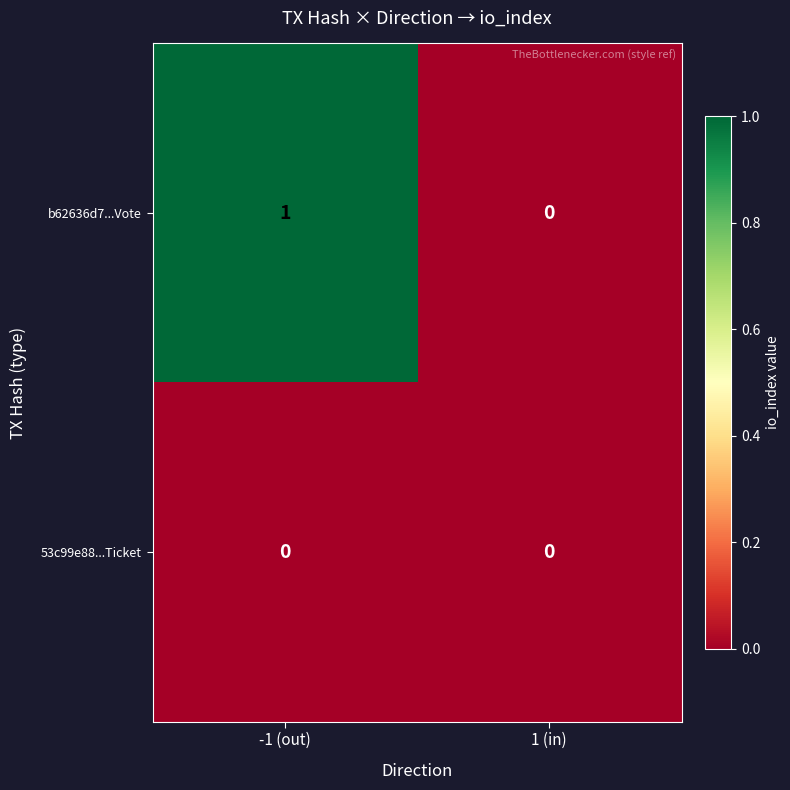

Which series has the widest spread of values?

b62636d7...Vote